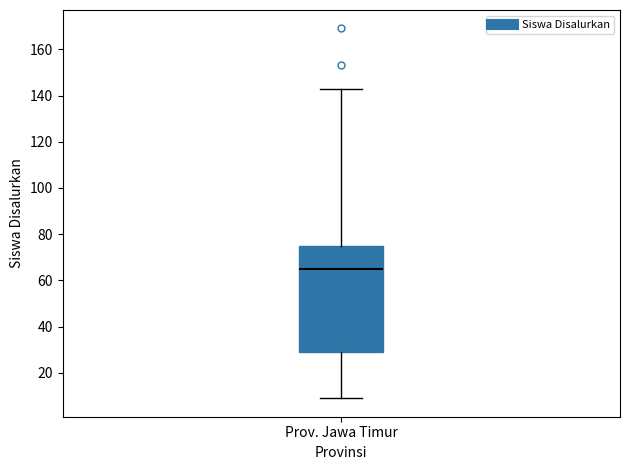

Read this box plot against the y-axis: the position of the median line, the range covered by the box, and the ends of both whiskers. The values are not printed on the chart, so give them approximately, as read against the axis.

median 66, box 30 to 76, whiskers 10 to 144